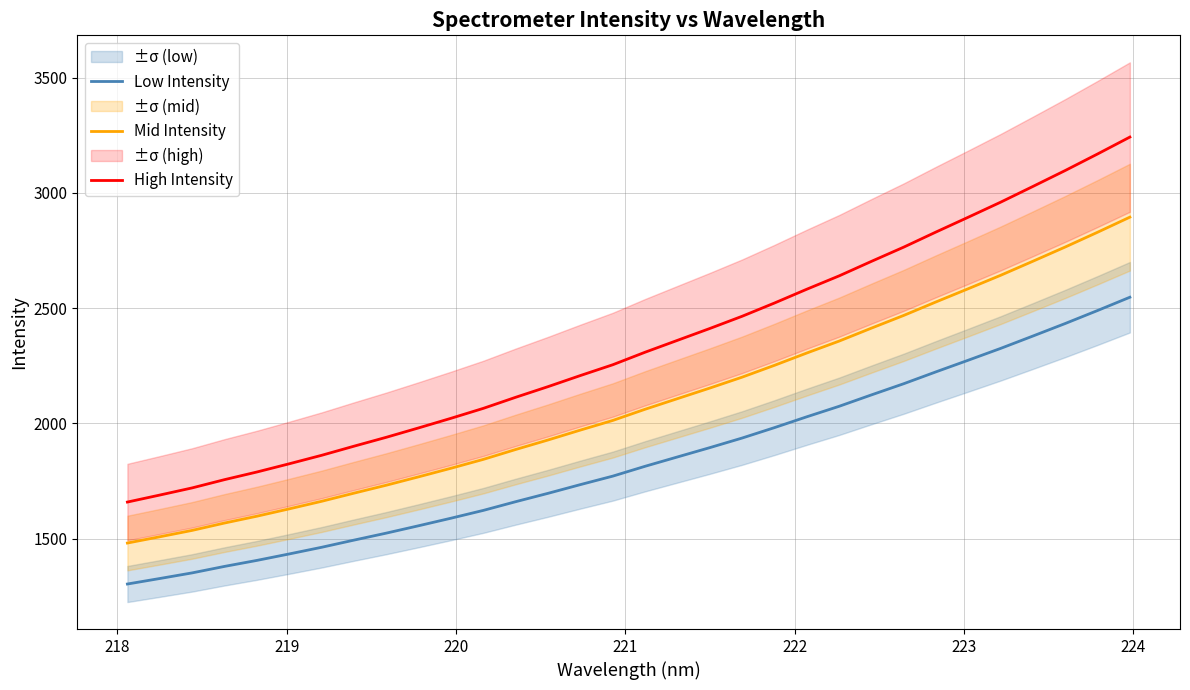

True or false: High Intensity and Low Intensity cross at least once.

False